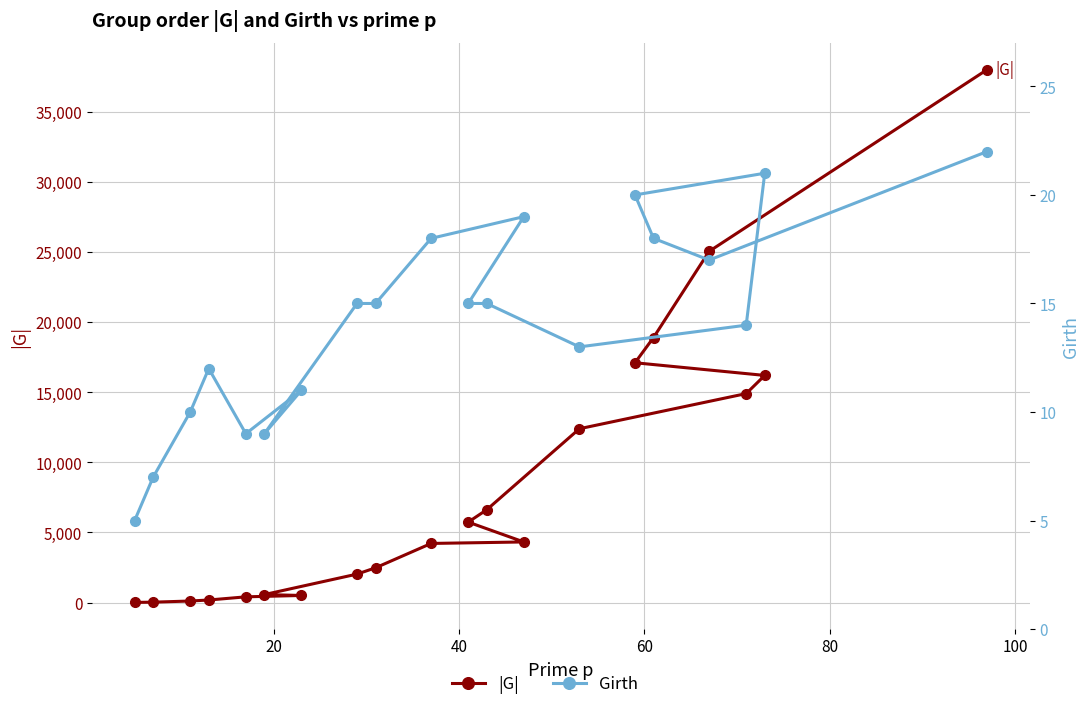

What is the sum of all |G| values?

169848